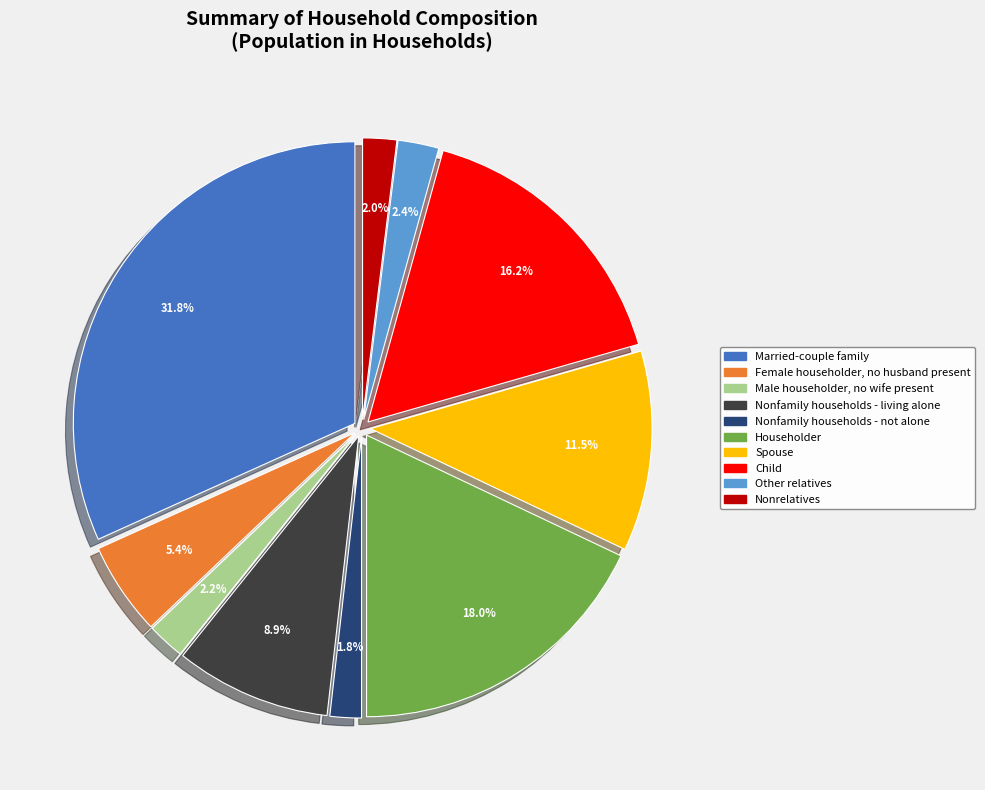

To the nearest percent, what is the difference between the largest and smallest slice percentages?

30%